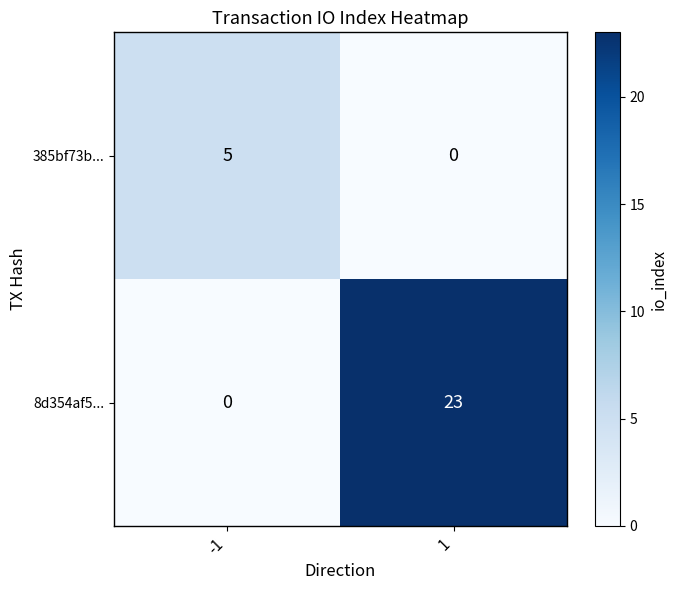

Rank the series by their maximum value, from highest to lowest.

8d354af5..., 385bf73b...